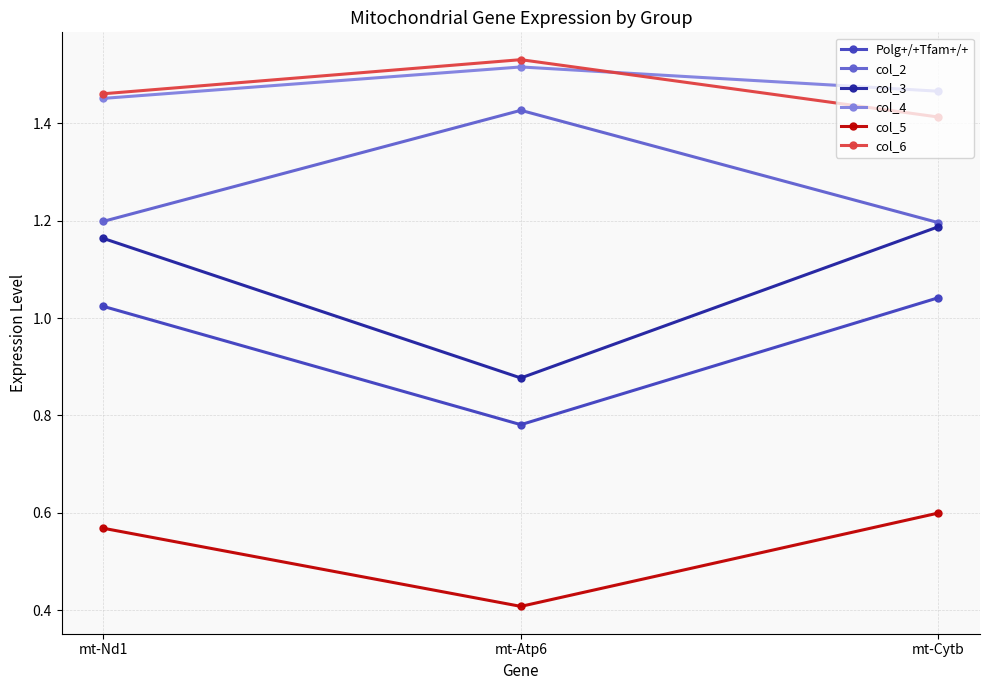

What is the difference between the highest and lowest values at mt-Atp6?

1.1